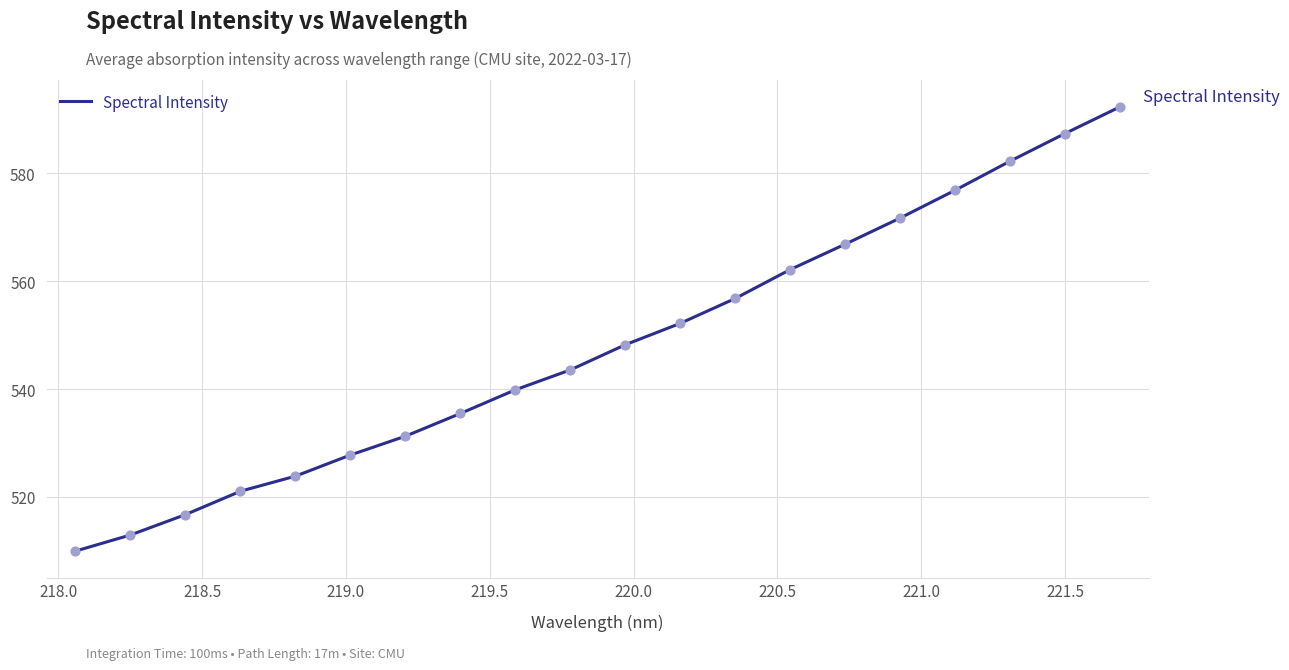

What is the difference between the maximum and minimum values?

82.4